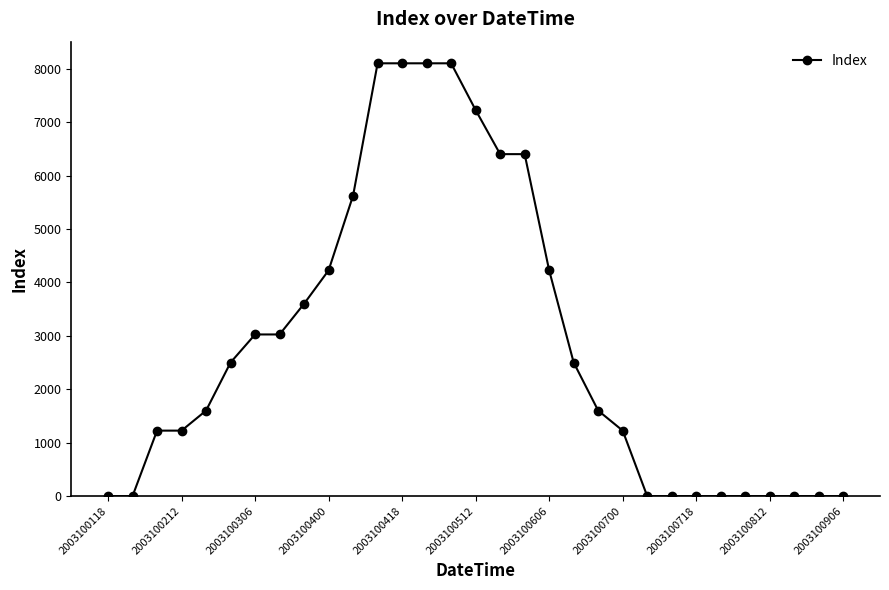

What is the greatest value displayed?

8100